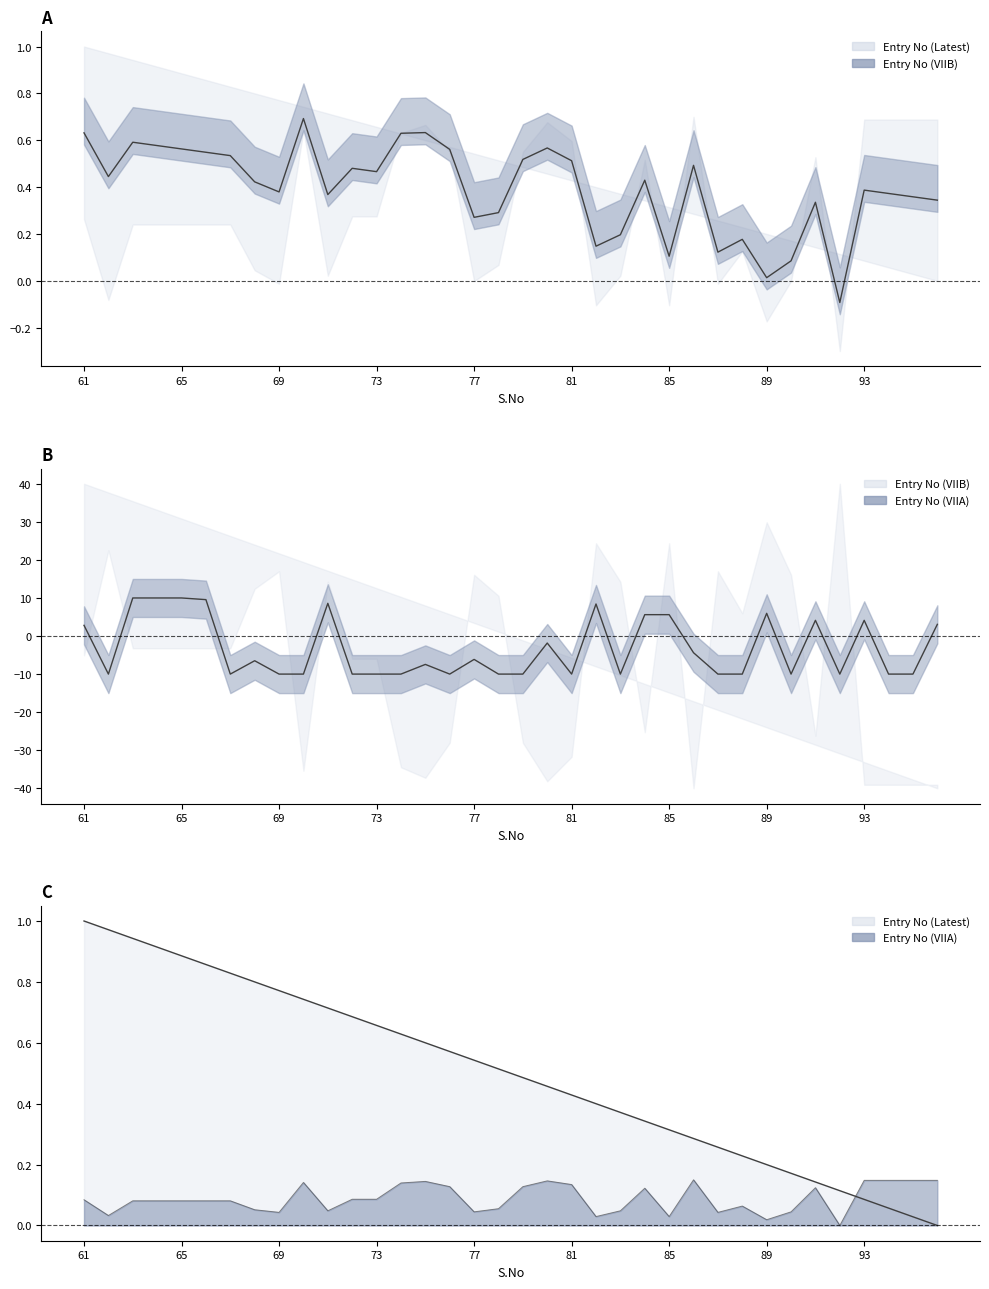

Which series has the largest total across all categories?

Entry No (VIIA) line